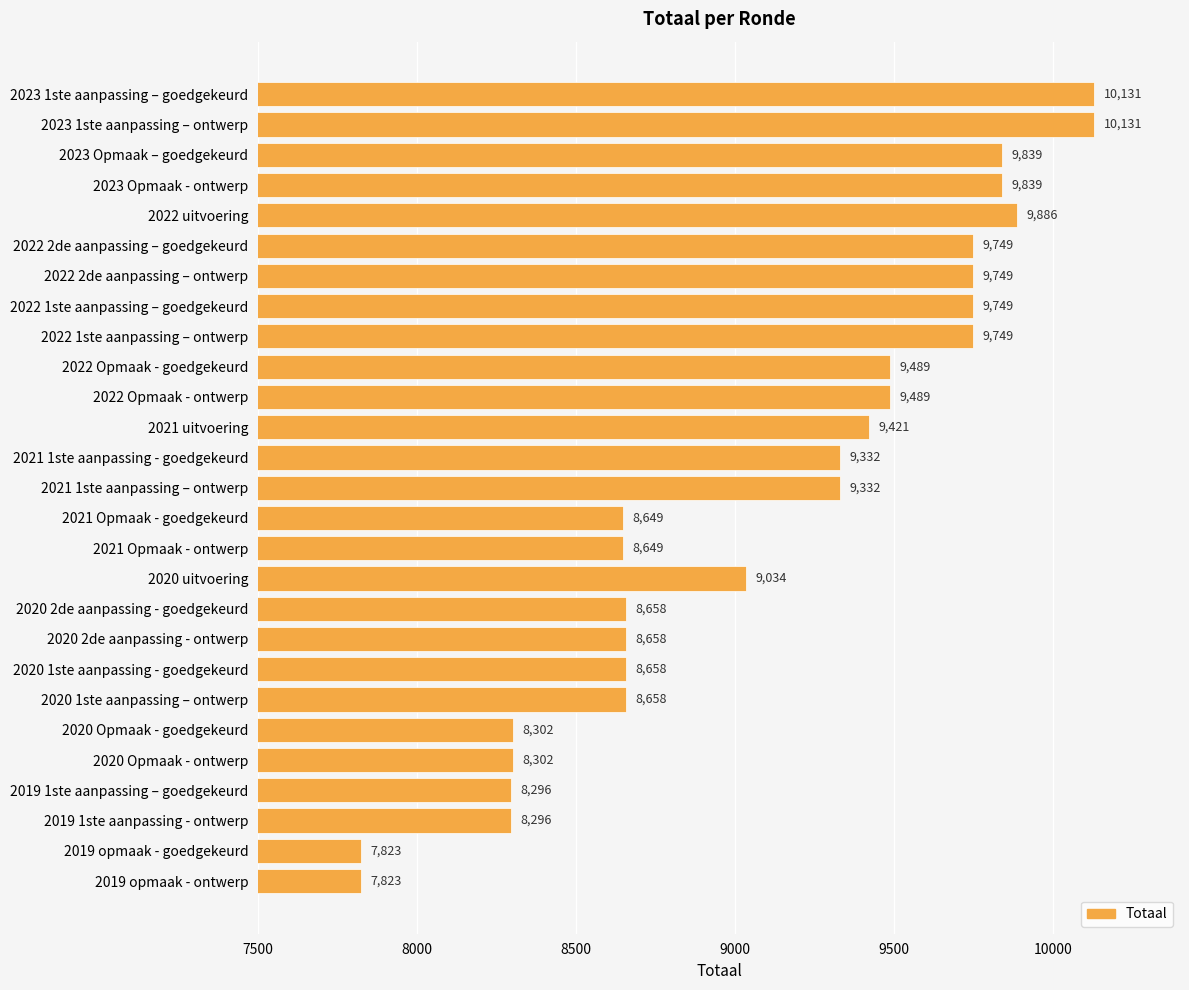

Reading top to bottom, list all the values displayed in this chart.

10131	10131	9839	9839	9886	9749	9749	9749	9749	9489	9489	9421	9332	9332	8649	8649	9034	8658	8658	8658	8658	8302	8302	8296	8296	7823	7823